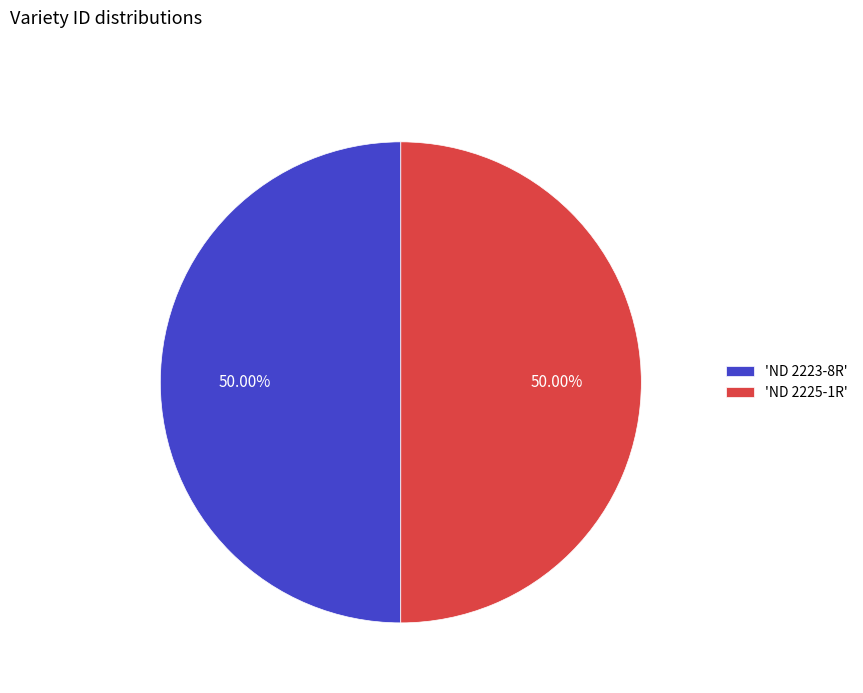

What is the ratio of the value at 'ND 2225-1R' to the value at 'ND 2223-8R'?

1.0